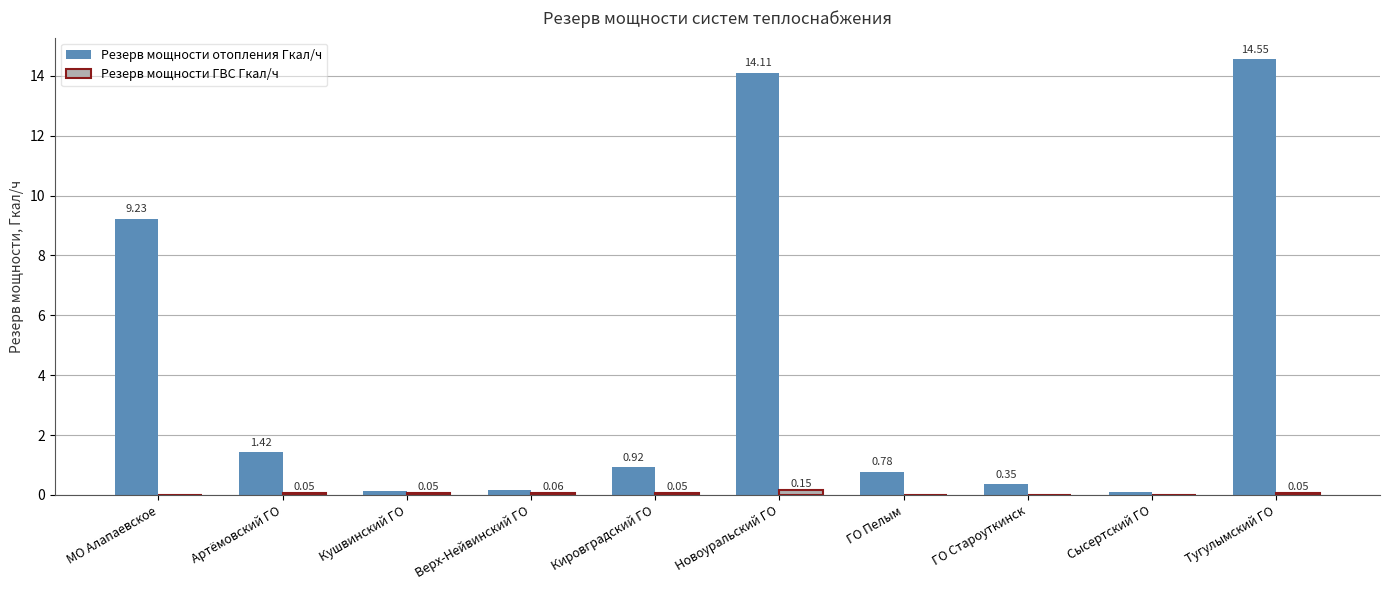

What is the greatest value displayed?

14.6